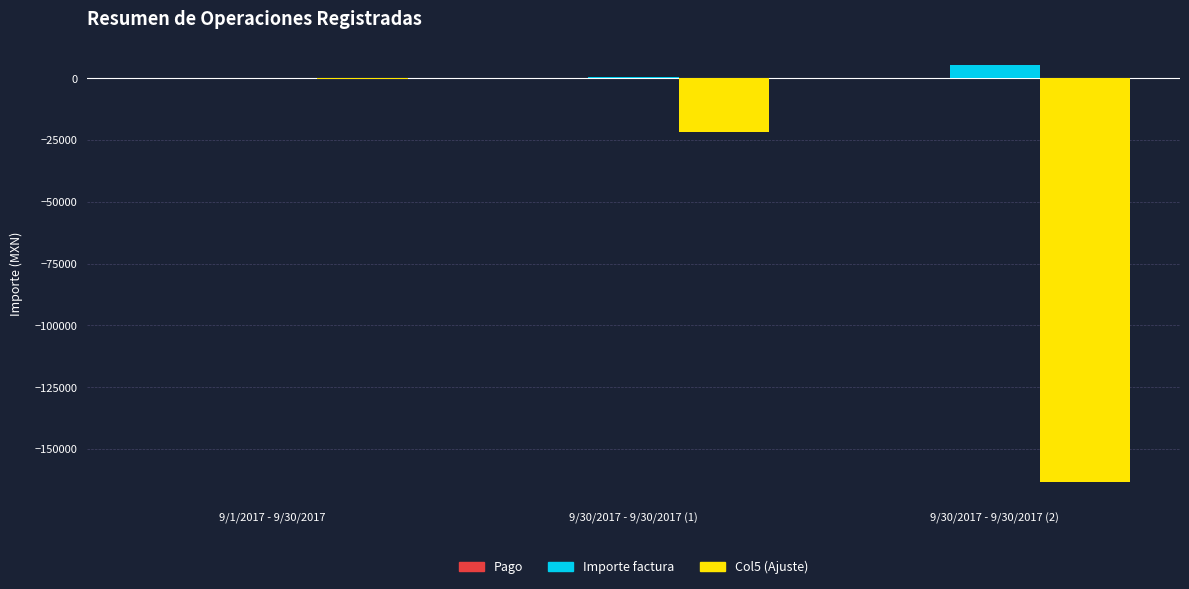

At which category does the chart reach its peak across all series?

9/30/2017 - 9/30/2017 (2)